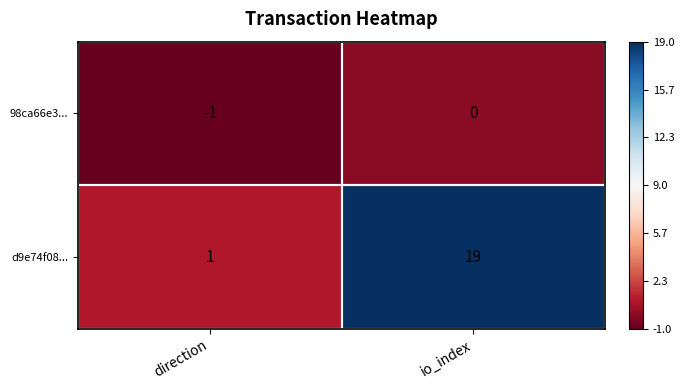

What is the maximum value shown in the chart?

19